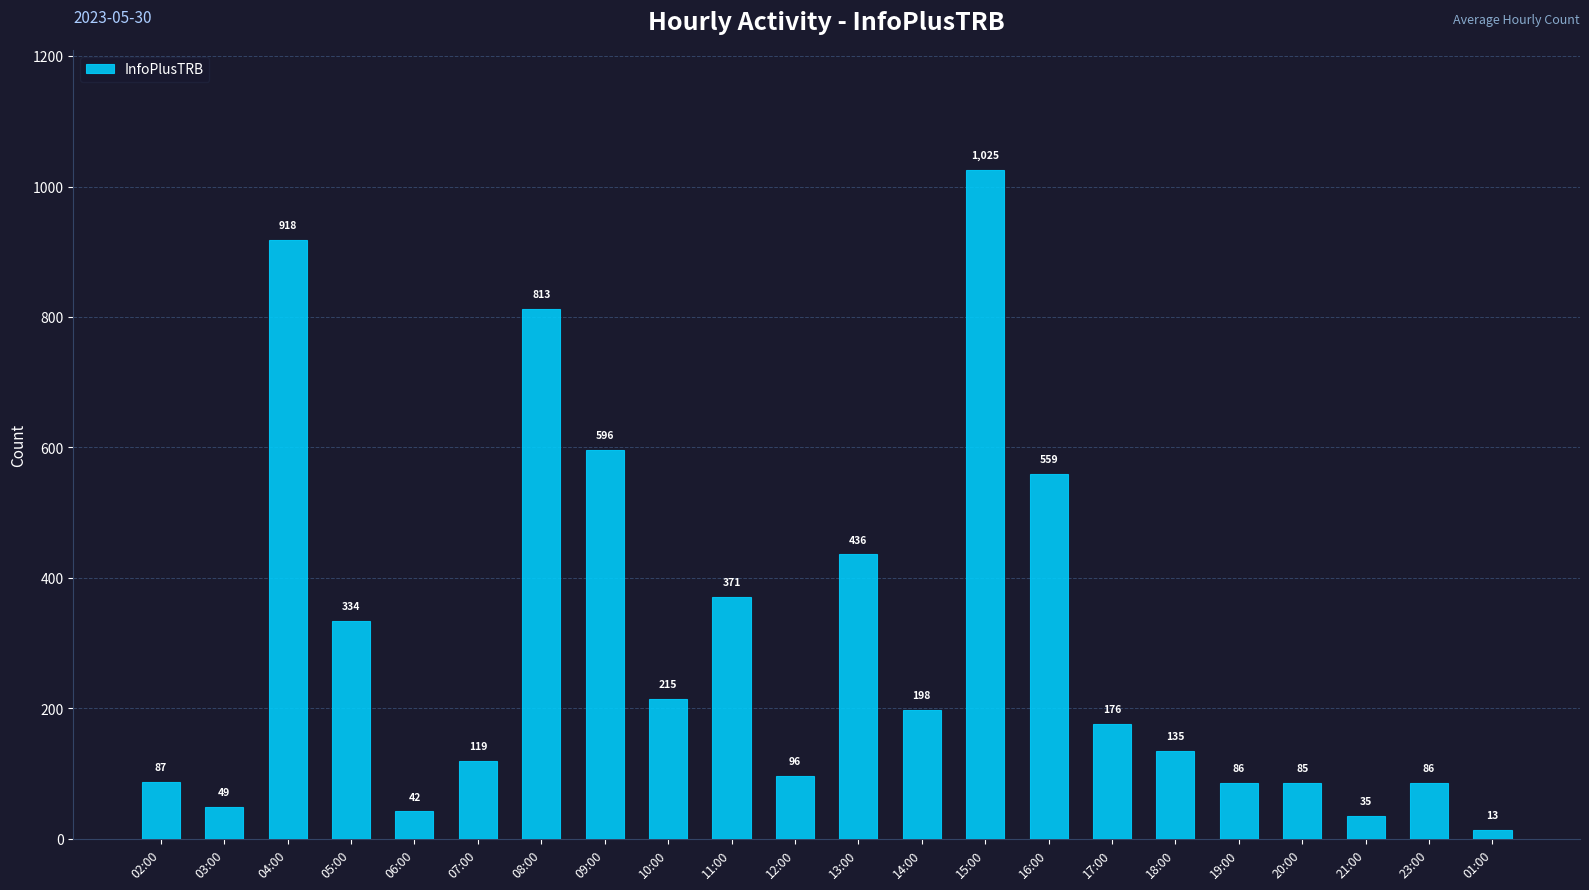

Which category has the lowest value across all series?

01:00